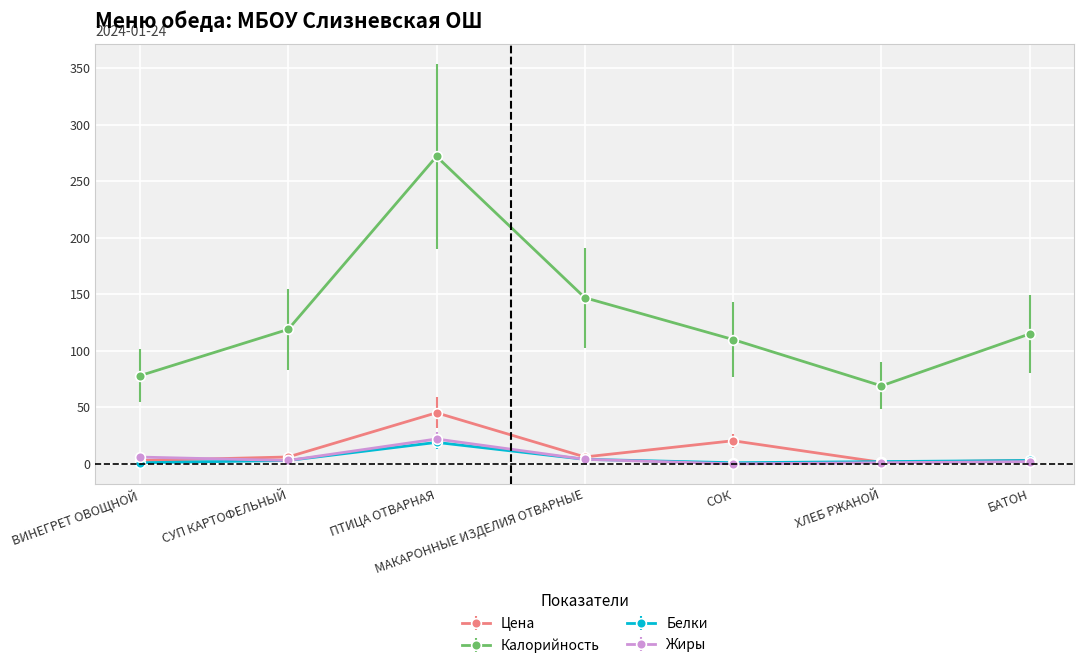

What is the label of the 1st point from the right?

БАТОН